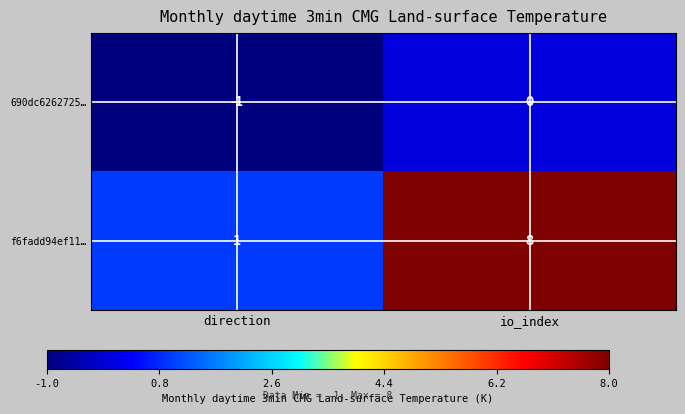

Between direction and io_index, which series saw the biggest shift?

f6fadd94ef11…